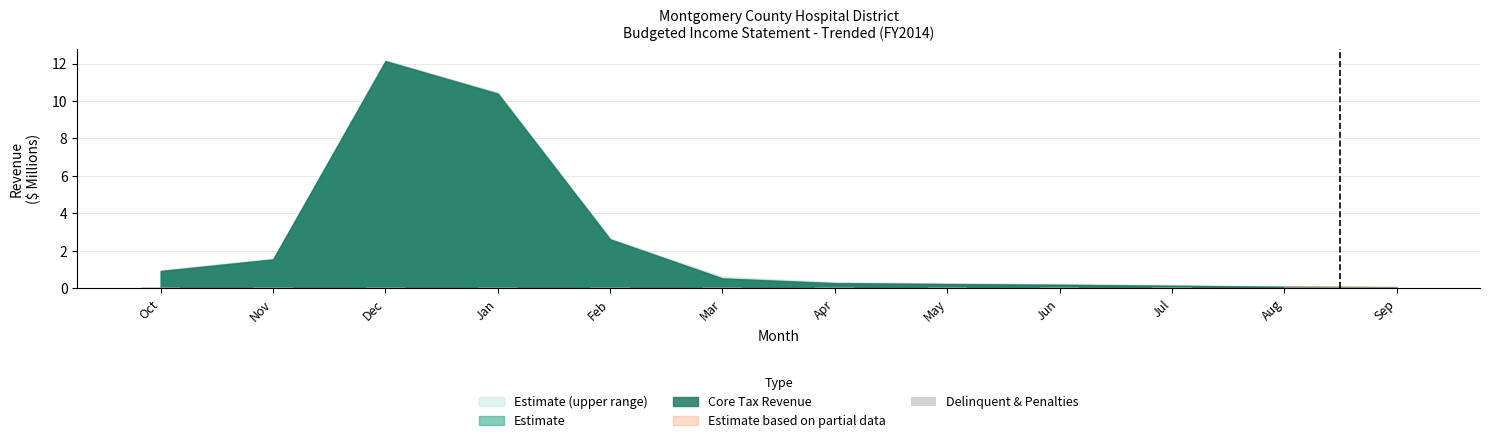

What is the sum of the values at Jun and Mar?

0.2